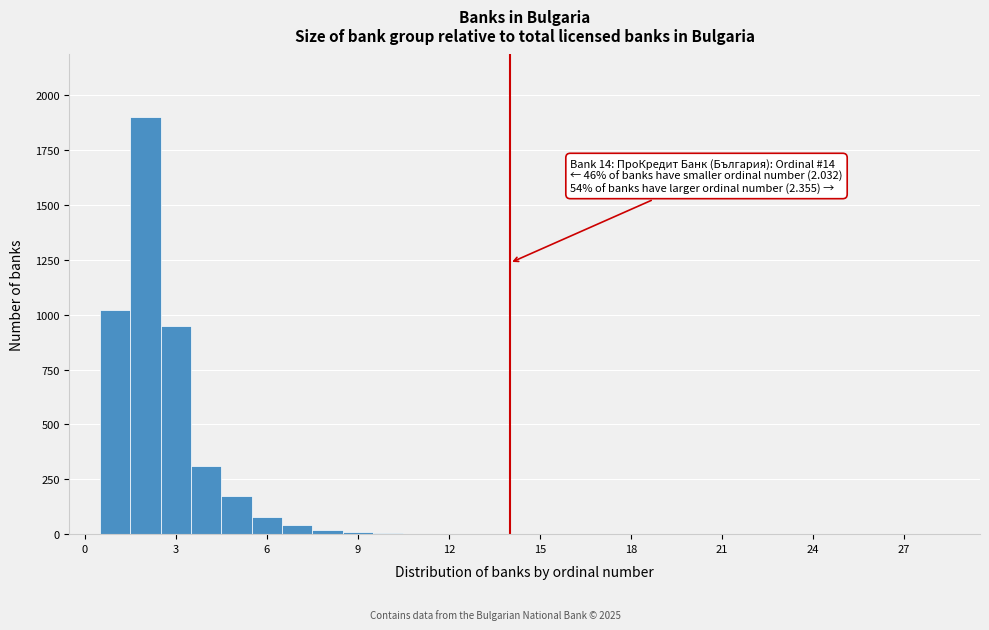

Around what value on the x-axis is the tallest bar? Give the approximate position of its centre, as read against the axis.

2.0